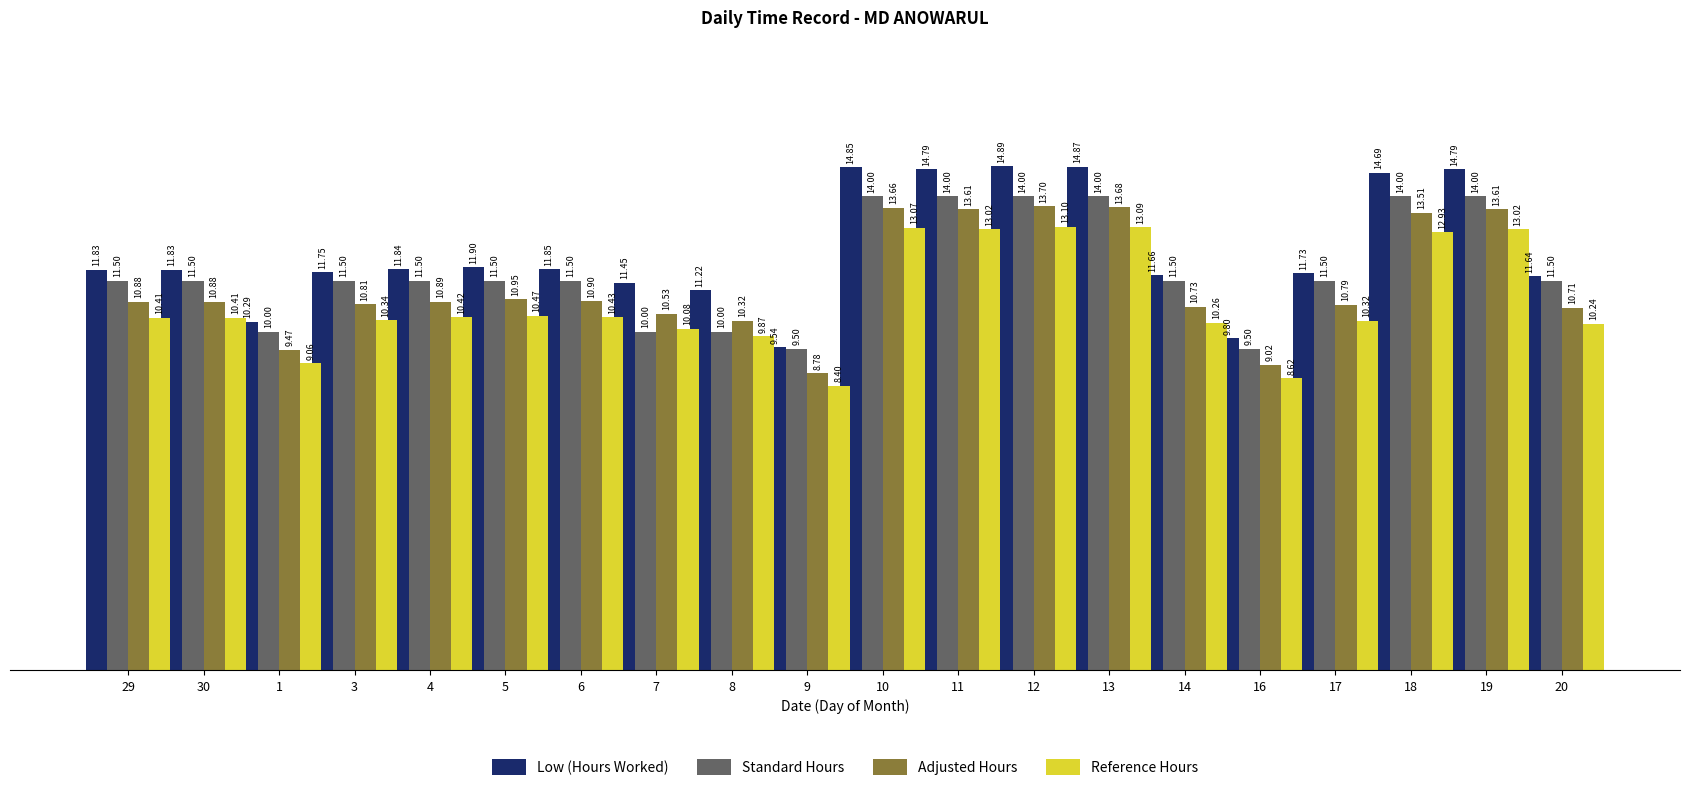

Rank the series by their maximum value, from highest to lowest.

Low (Hours Worked), Standard Hours, Adjusted Hours, Reference Hours